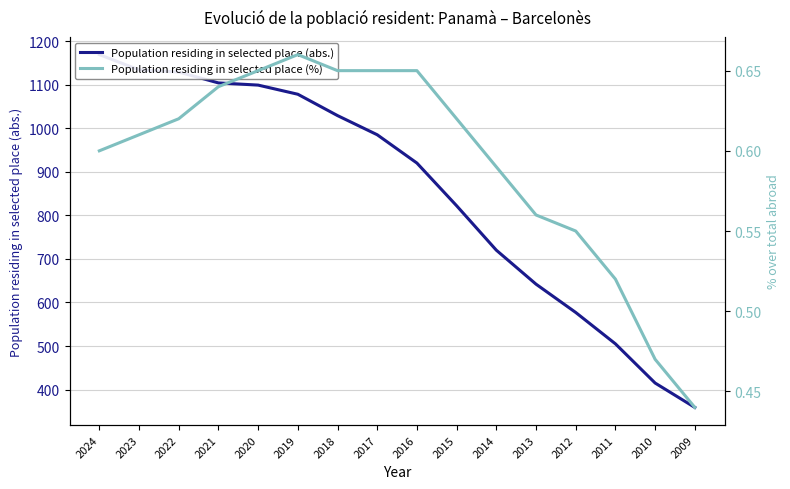

At which label does Population residing in selected place (abs.) first exceed 985?

2024